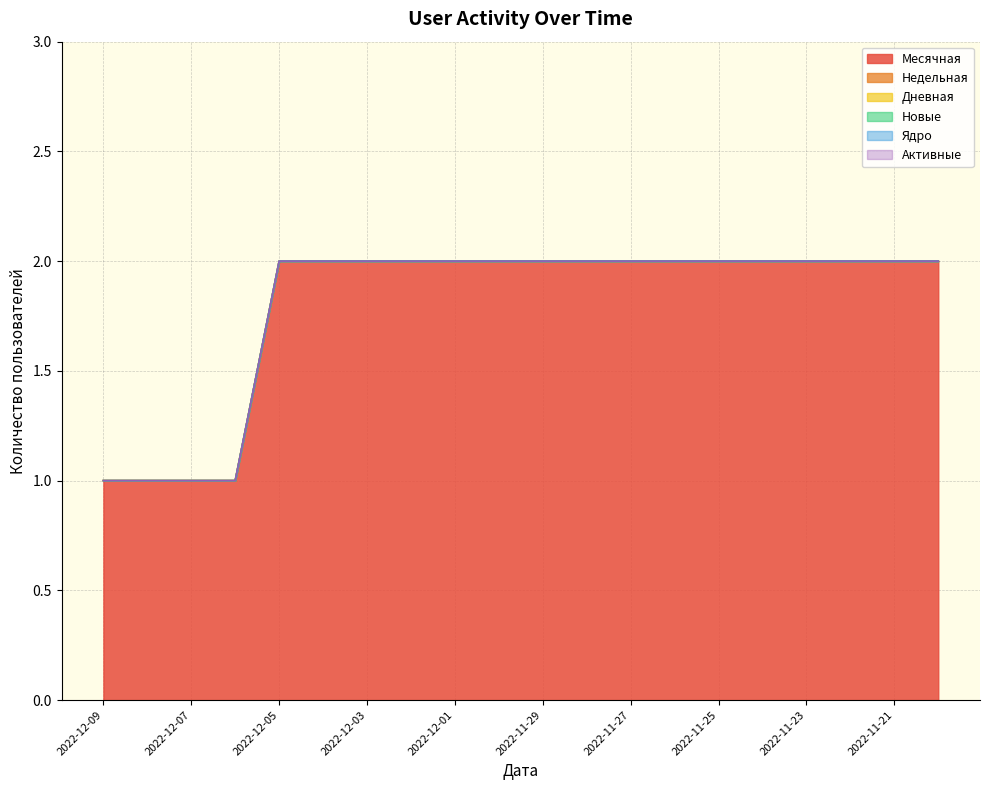

Which category has the highest value in the Месячная series?

2022-12-05